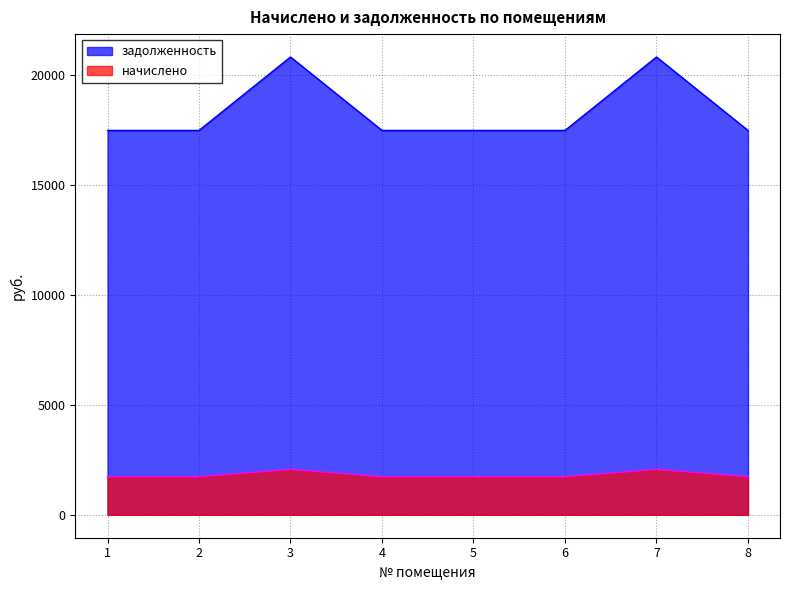

Where is the first local maximum for задолженность?

3